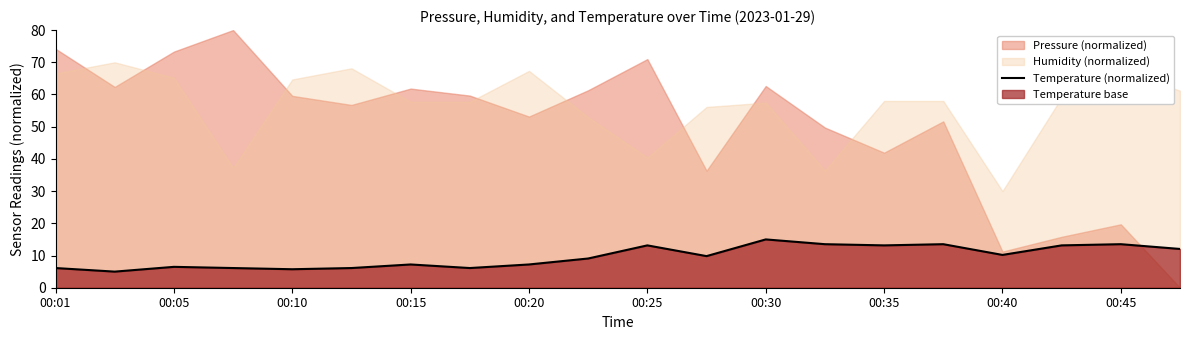

The Temperature (normalized) series shows 13.5 at 00:45. True or false?

True